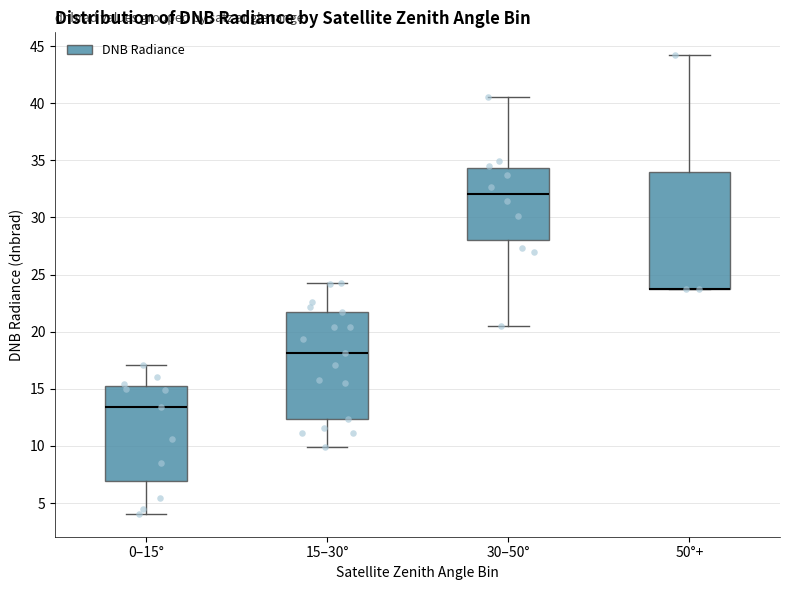

Which box is the tallest, from its lower edge to its upper edge?

50°+